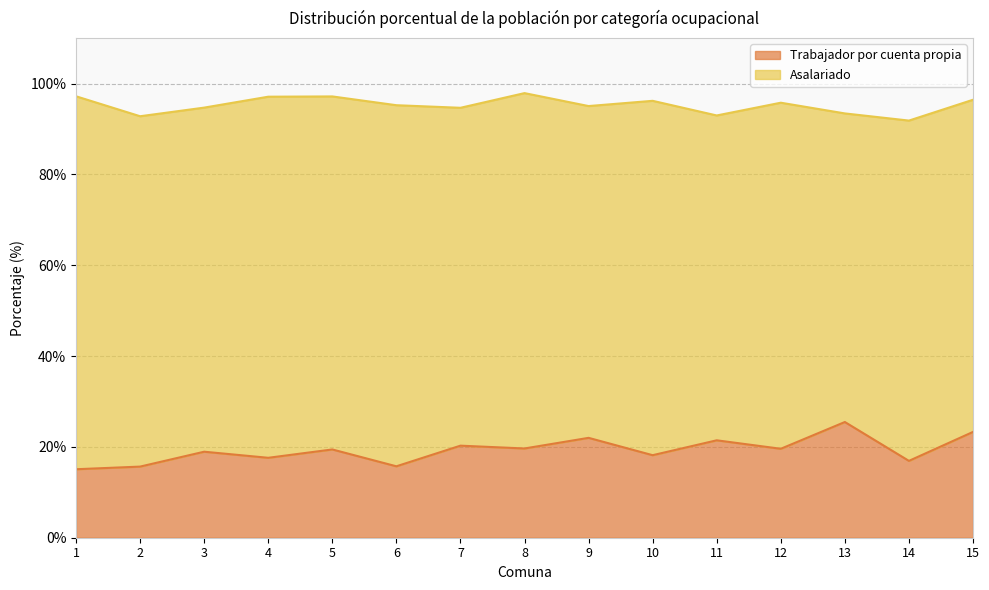

Reading left to right, list all the values displayed in this chart.

1=15.1	2=15.7	3=18.9	4=17.6	5=19.4	6=15.7	7=20.3	8=19.7	9=22.0	10=18.2	11=21.5	12=19.6	13=25.5	14=16.9	15=23.3